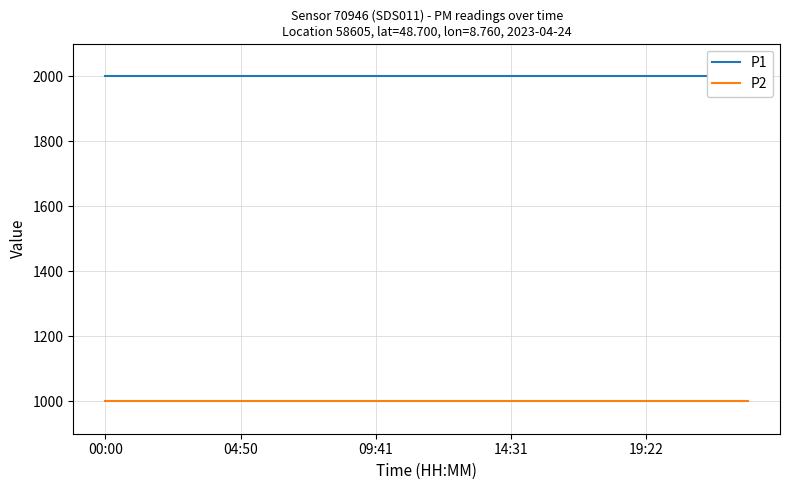

True or false: P2 and P1 intersect in this chart.

False